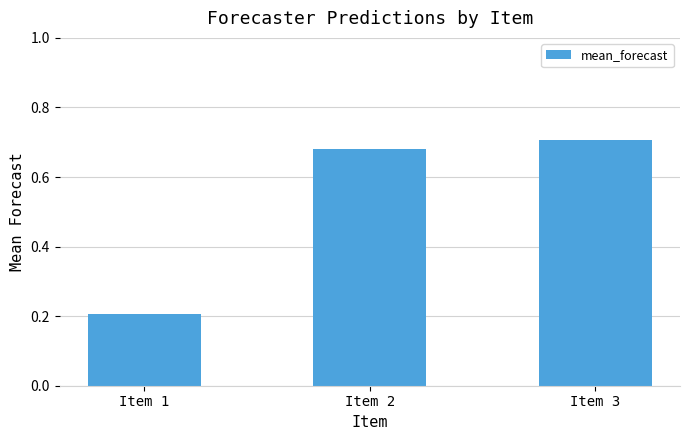

Which category has the highest value across all series?

Item 3